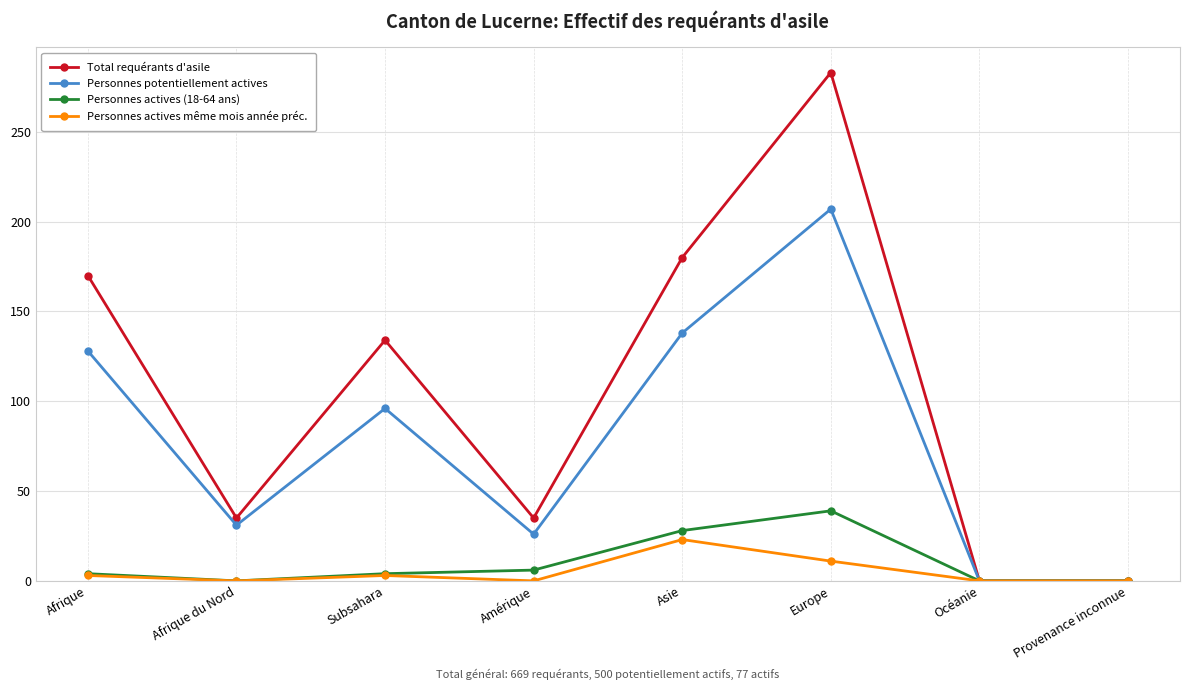

What is the label of the 6th point from the right?

Subsahara